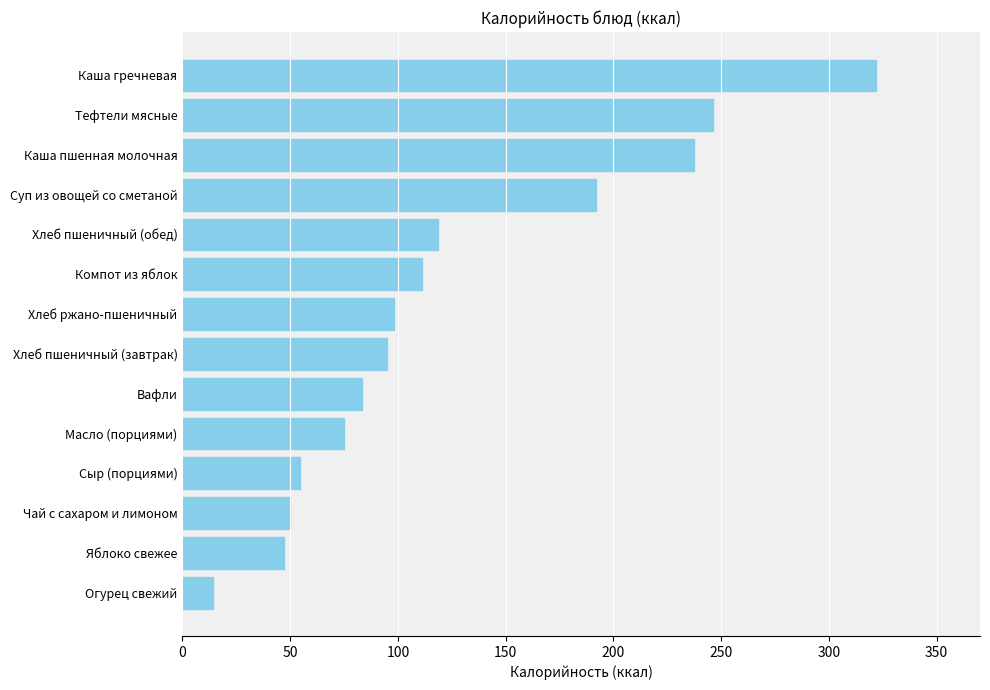

What is the label of the 6th bar from the bottom?

Вафли